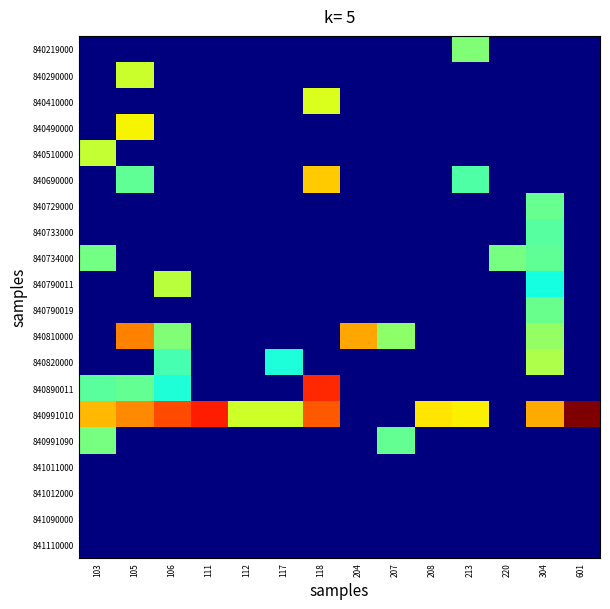

How many categories are shown in the chart?

14